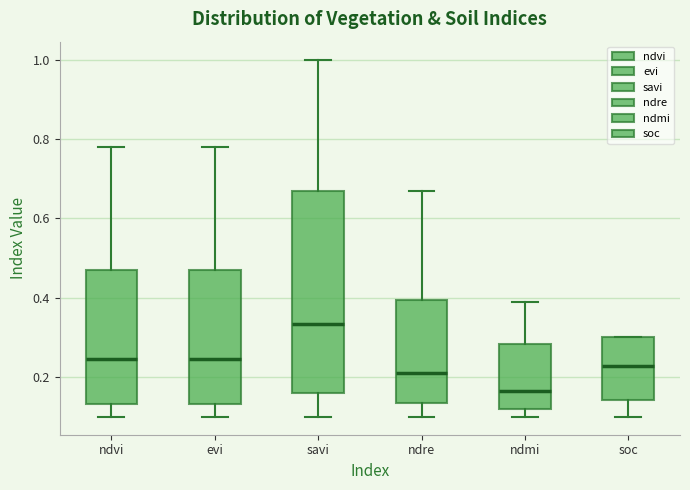

Which box has the highest median line?

savi